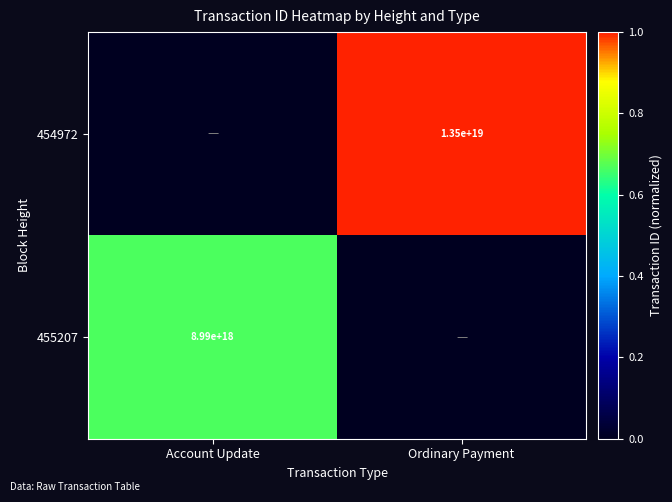

True or false: 455207 has a value of 8990000000000000000 at Account Update.

True